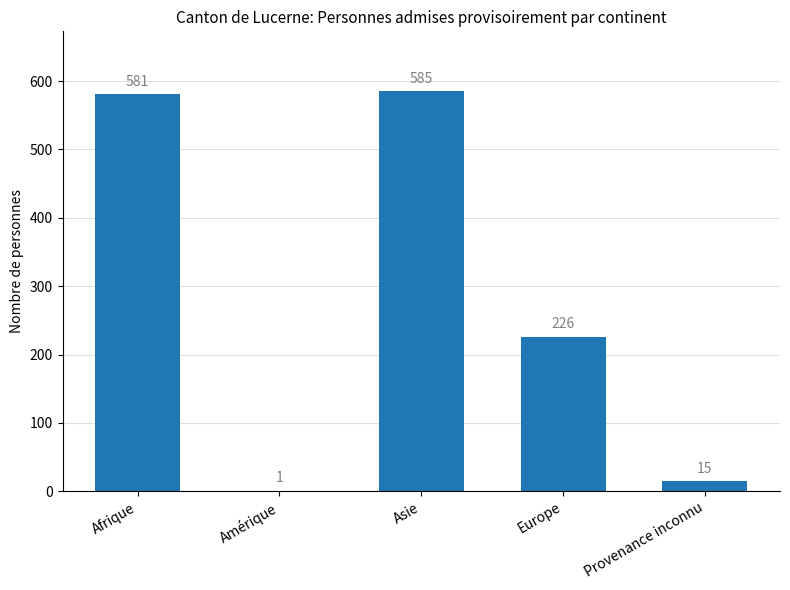

Count the number of data series in this chart.

1